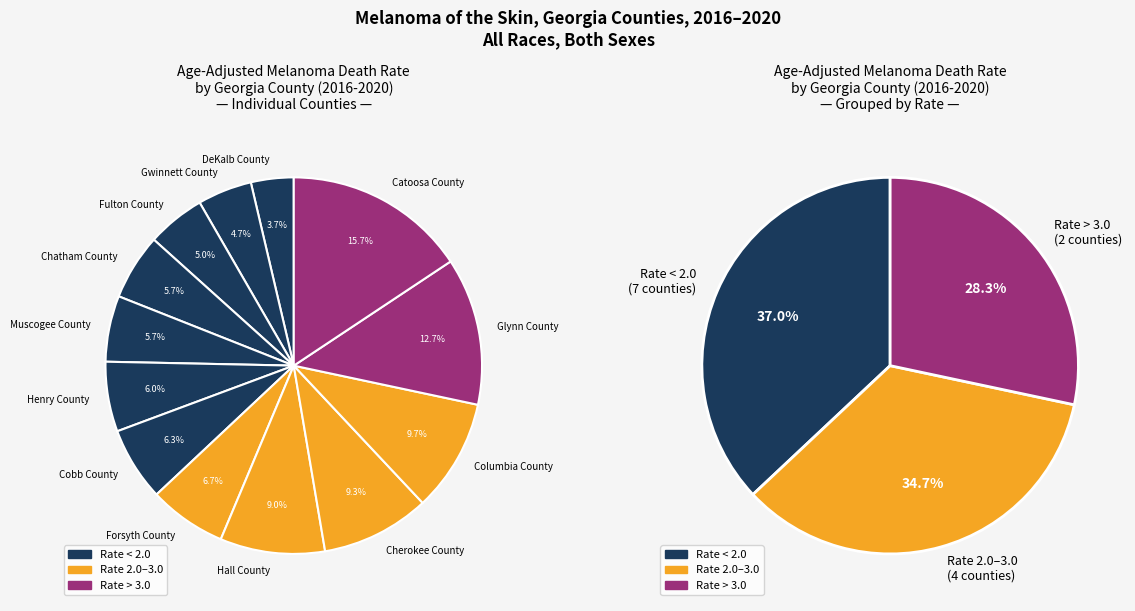

Which has a higher value, Fulton County or Hall County?

Hall County